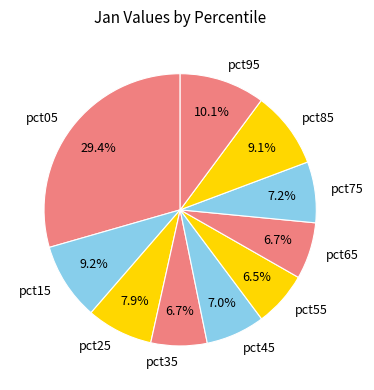

Count the number of slices in the pie.

10